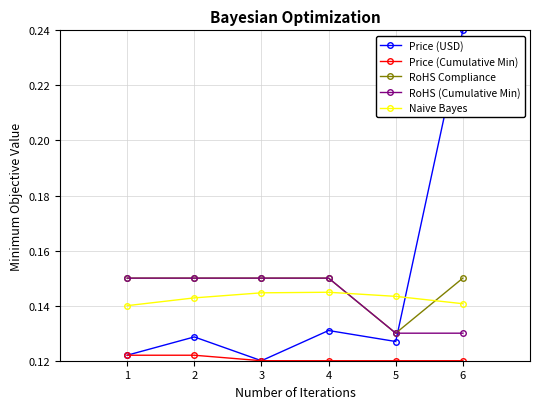

At which category does the chart reach its peak across all series?

6